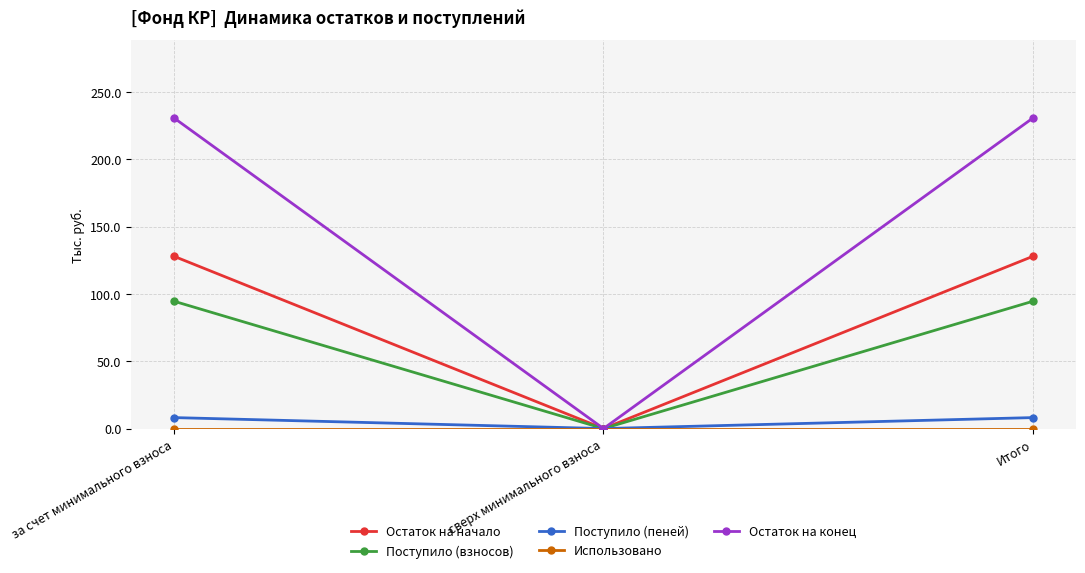

What is the value of the Поступило (взносов) point at the 3rd from the left?

94.5